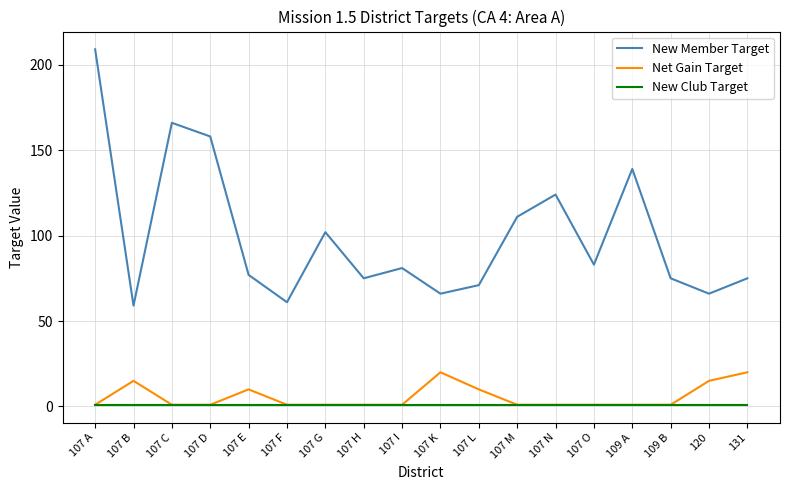

What is the lowest value of the Net Gain Target series?

1